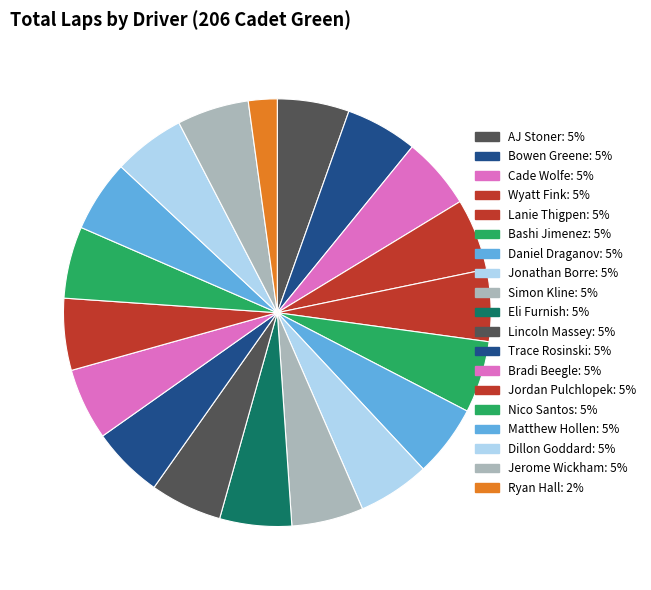

Is there a majority slice in this chart?

No